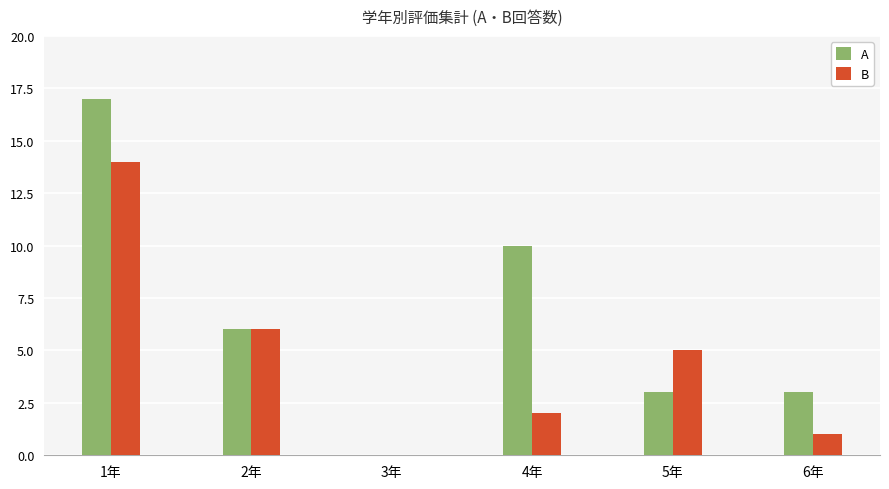

What is the sum of the A values at 5年 and 6年?

6